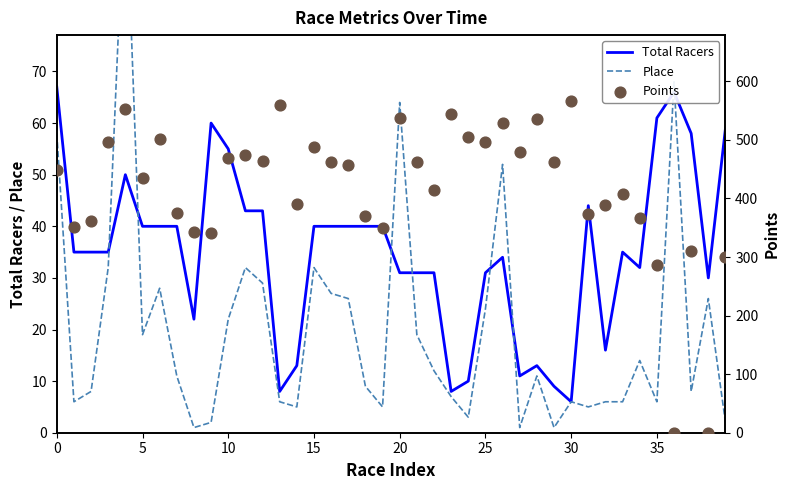

What is the maximum value for Total Racers?

67